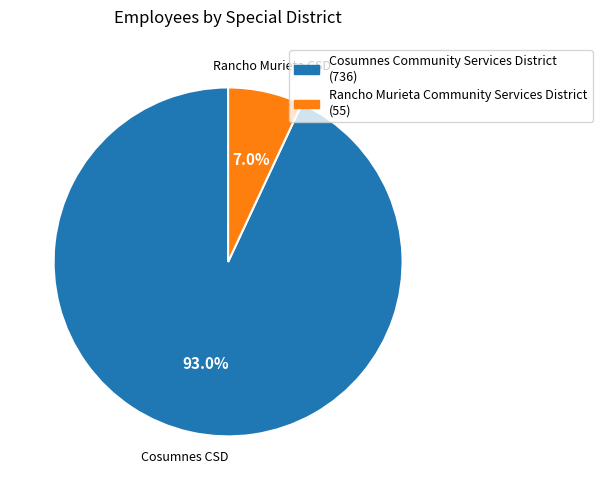

Which category has the smallest portion of the pie?

Rancho Murieta Community Services District